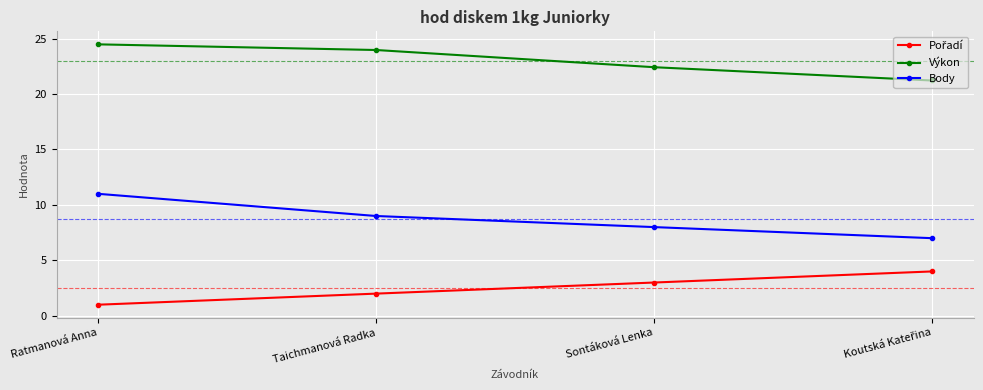

How many categories are shown in the chart?

4